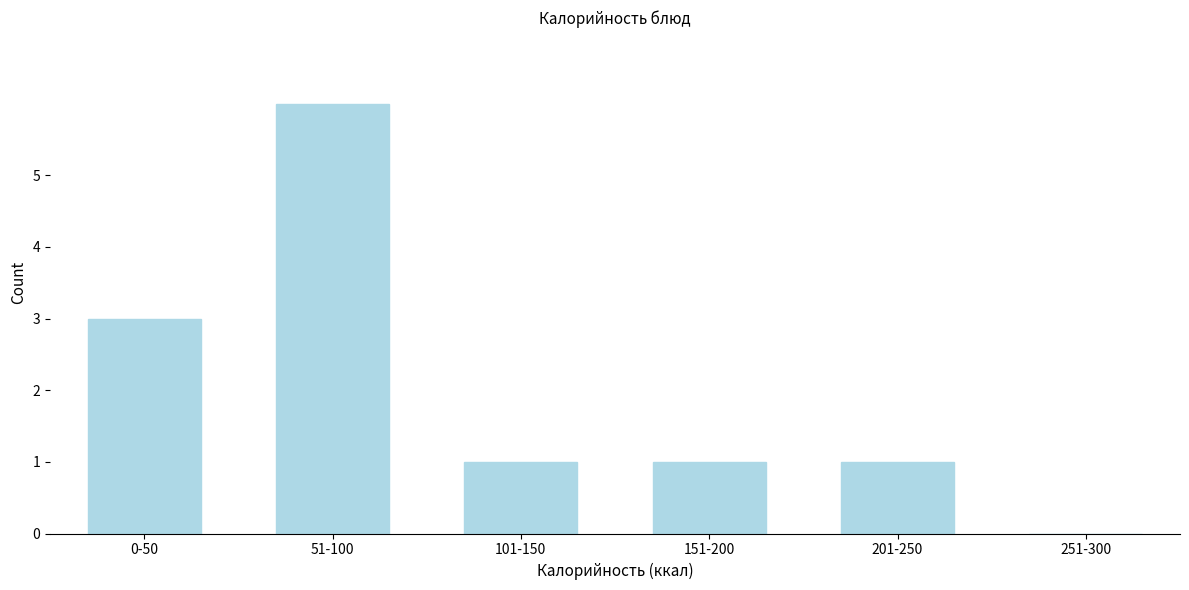

Reading left to right, what are all the values shown in this chart?

0-50=3	51-100=6	101-150=1	151-200=1	201-250=1	251-300=0